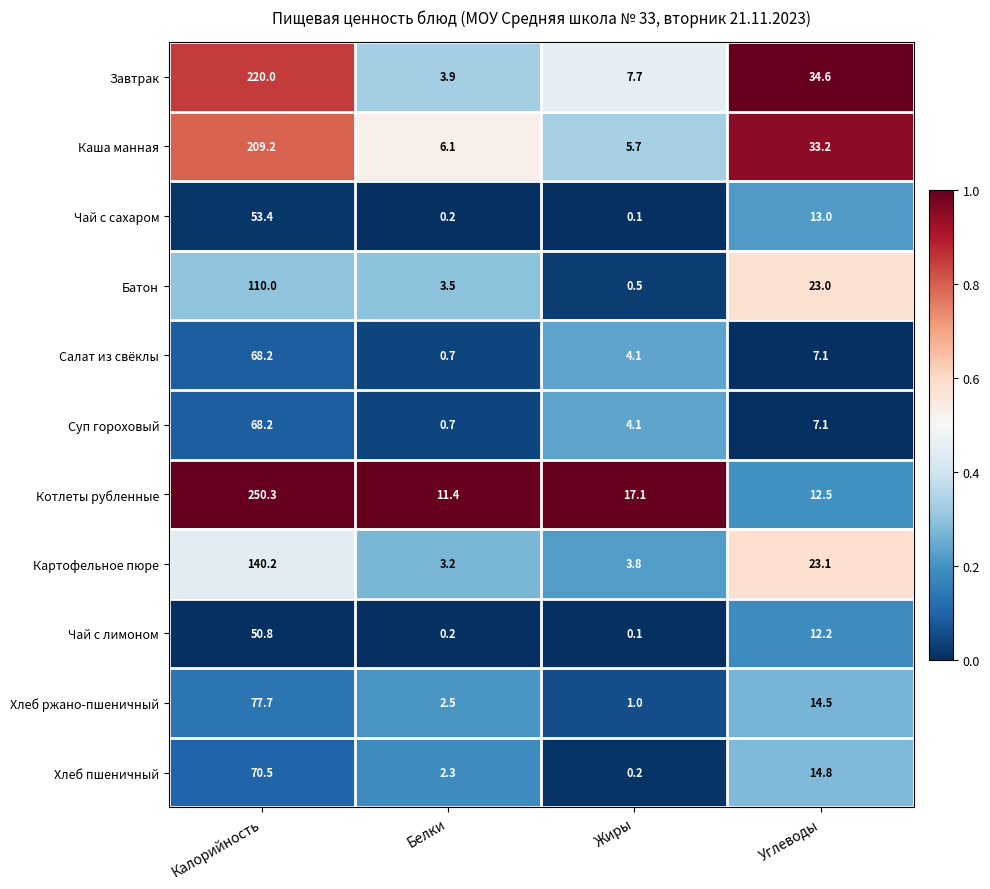

What is the sum of all Каша манная values?

254.2